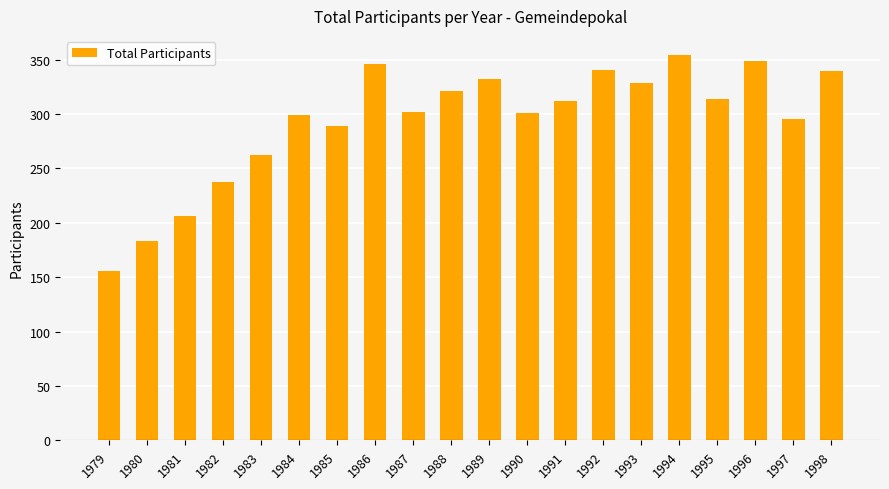

What is the greatest value displayed?

354